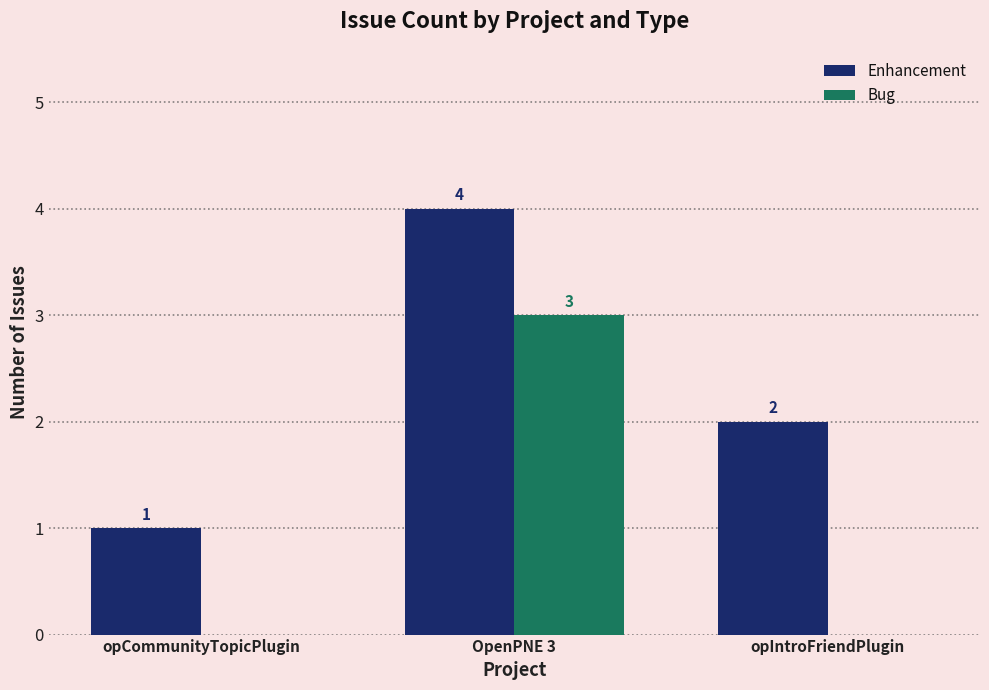

What is the sum of the Enhancement values at opCommunityTopicPlugin and opIntroFriendPlugin?

3